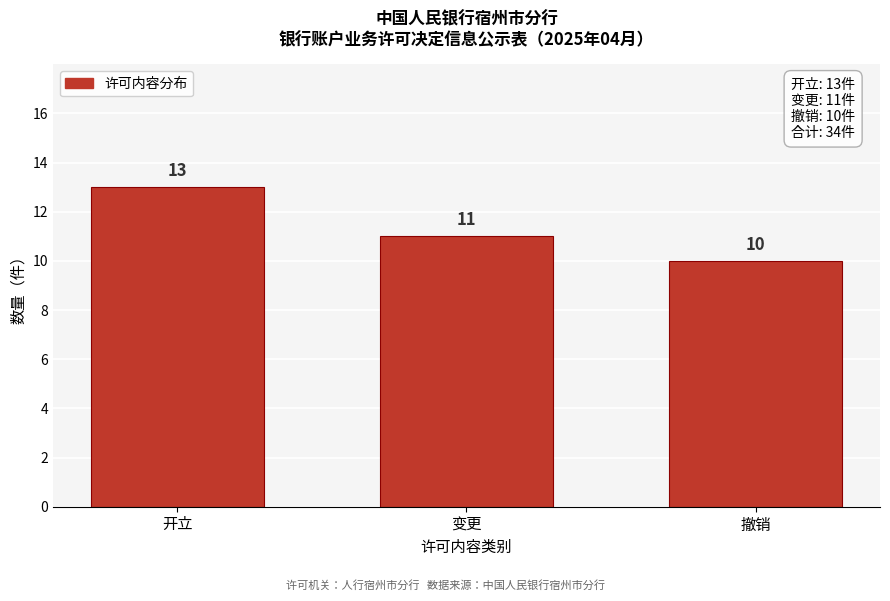

Reading right to left, list all the values displayed in this chart.

撤销=10	变更=11	开立=13